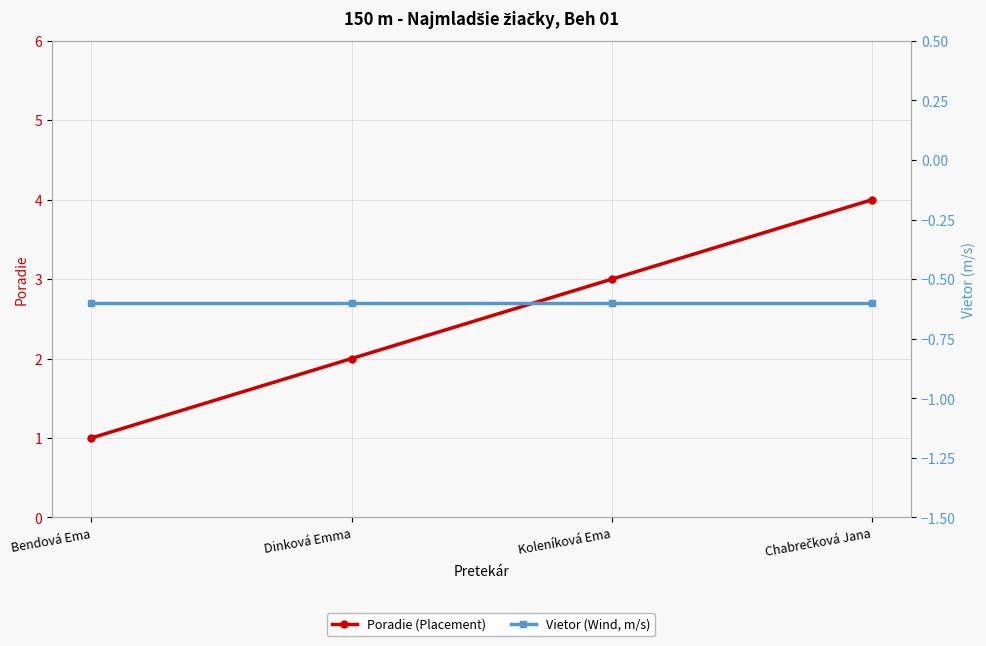

At how many categories does at least one series exceed 3?

1